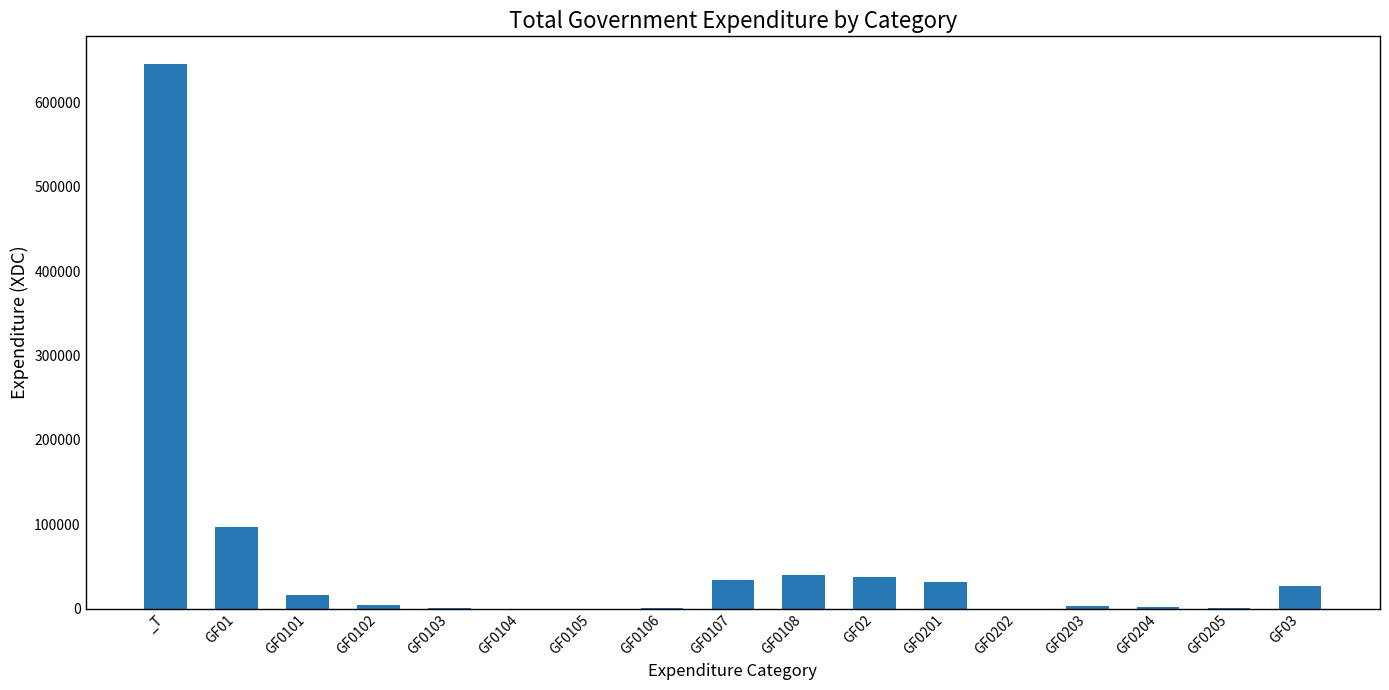

What is the sum of all values?

941155